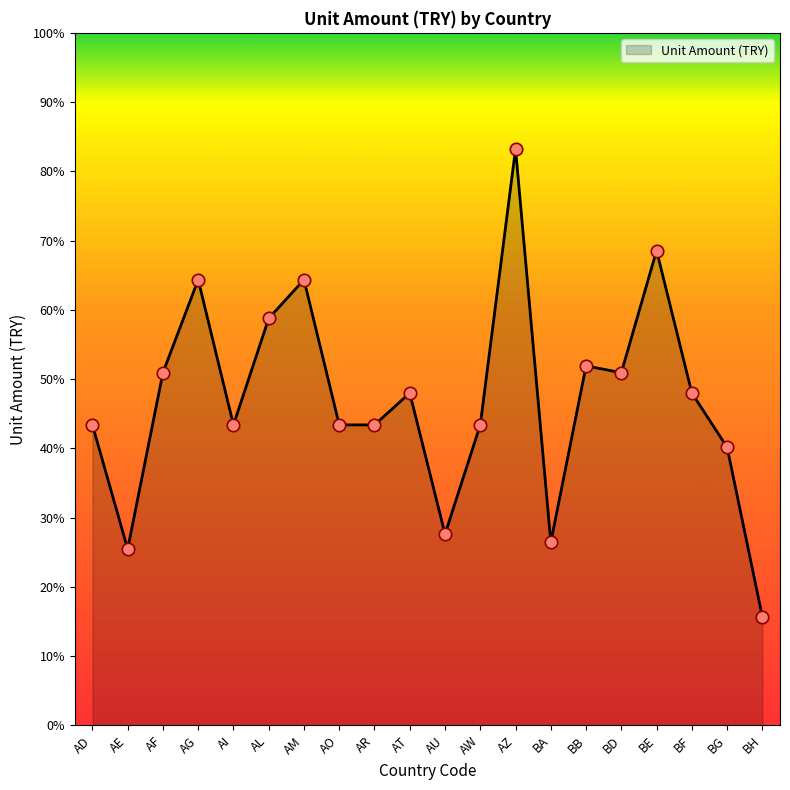

Which has a higher value, AW or BD?

BD